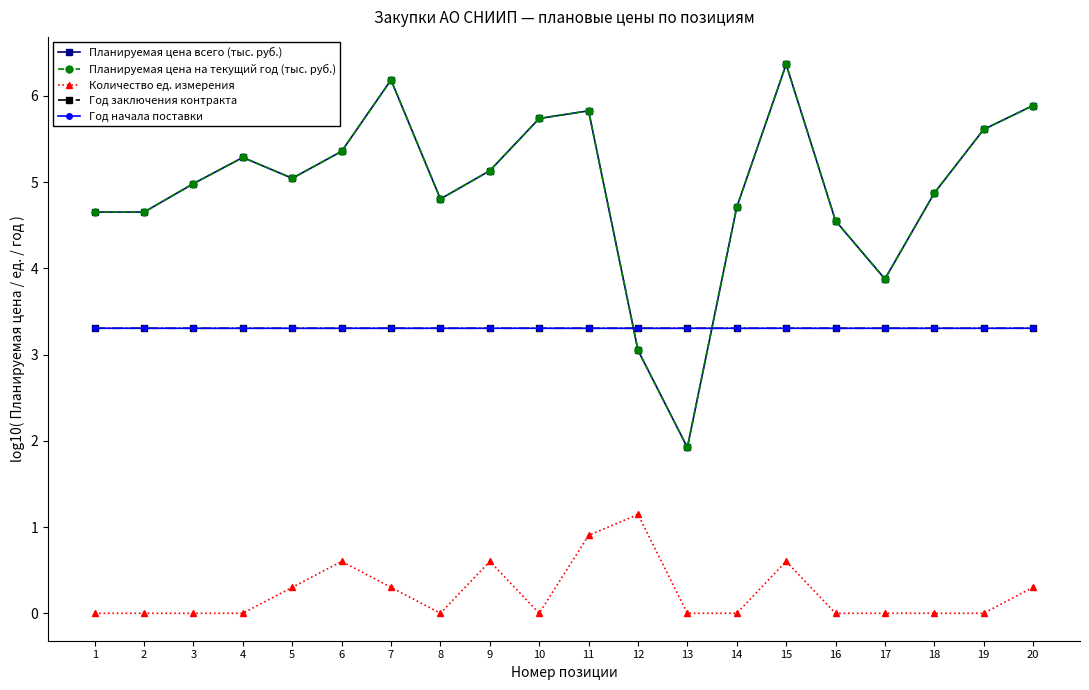

True or false: Год начала поставки has more than 0 interior local peaks.

True